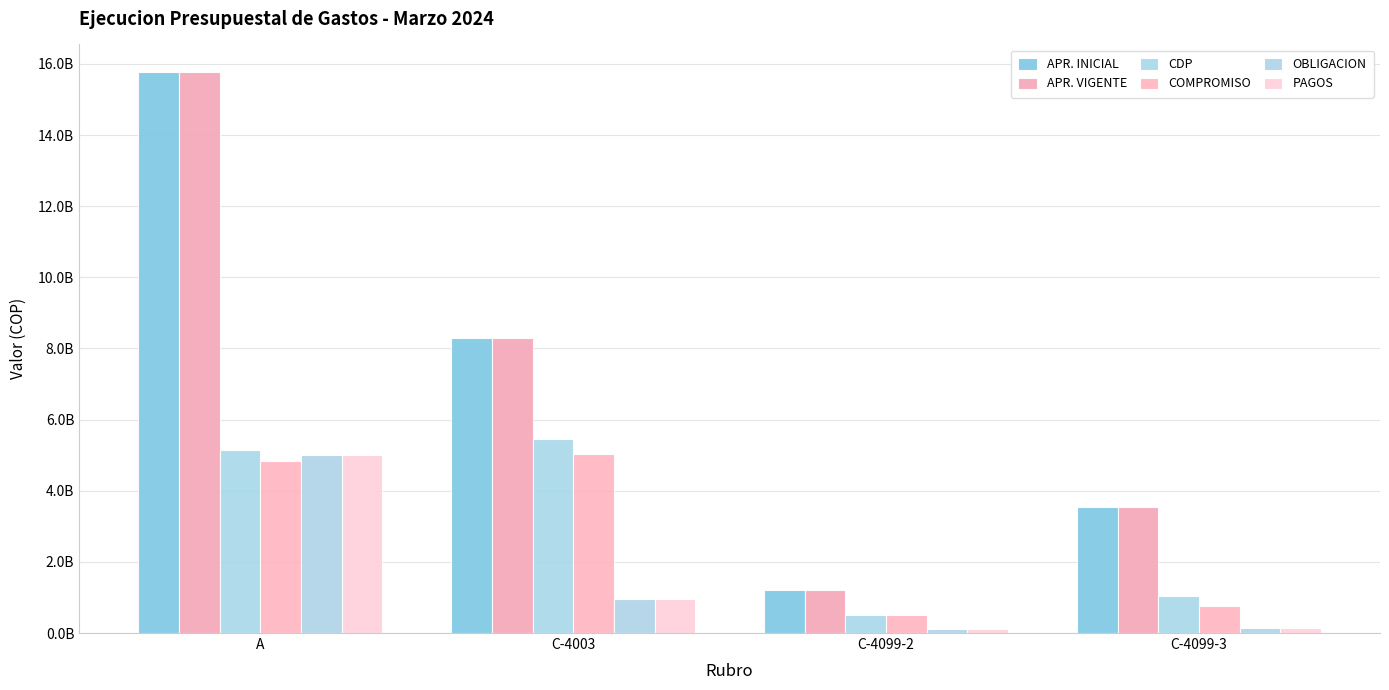

Does the chart contain any negative values?

No